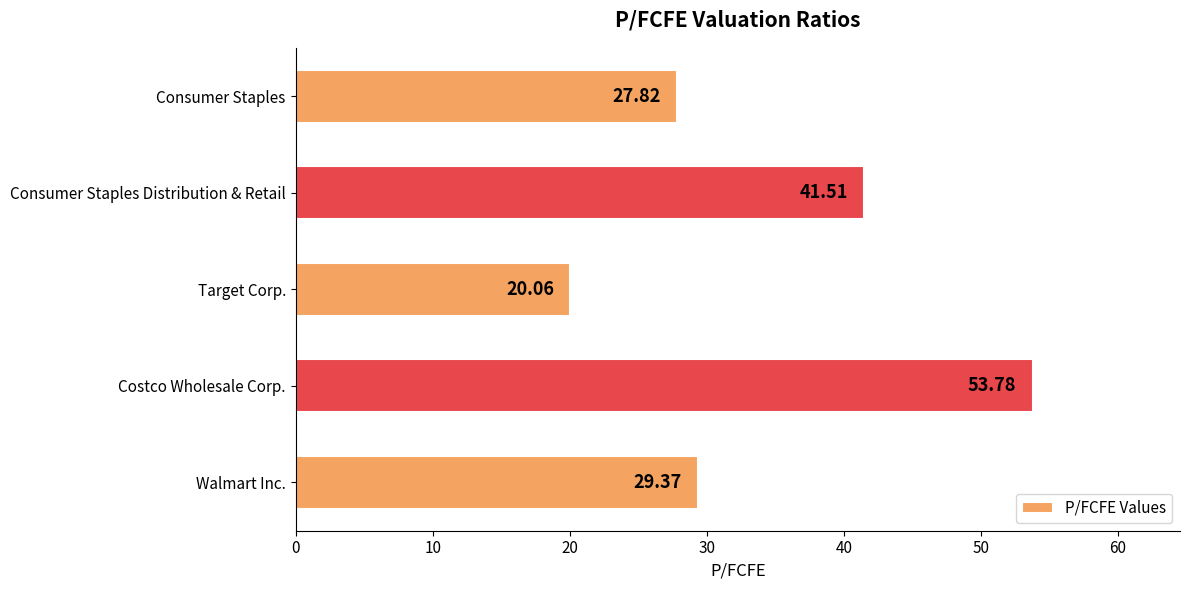

Where is the data nearest to the value 36?

Consumer Staples Distribution & Retail